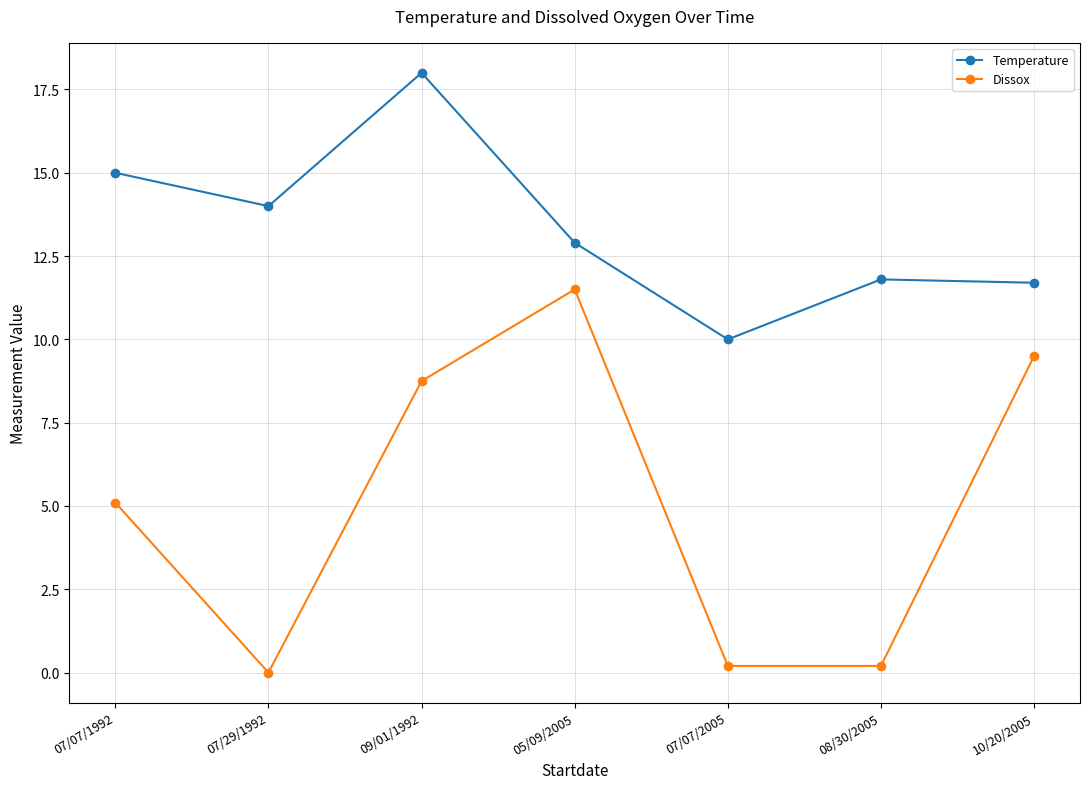

Rank the series by their maximum value, from lowest to highest.

Dissox, Temperature